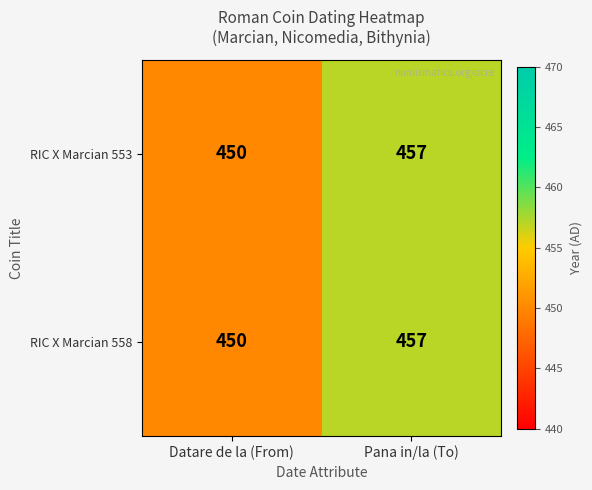

True or false: RIC X Marcian 558 has a value of 113 at Pana in/la (To).

False